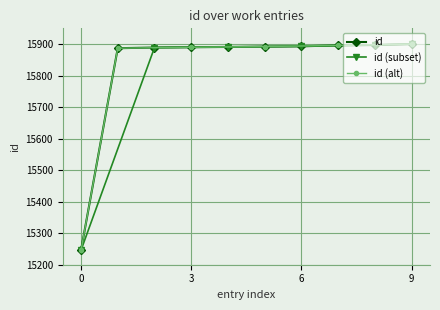

The id series shows 21323 at 0. True or false?

False